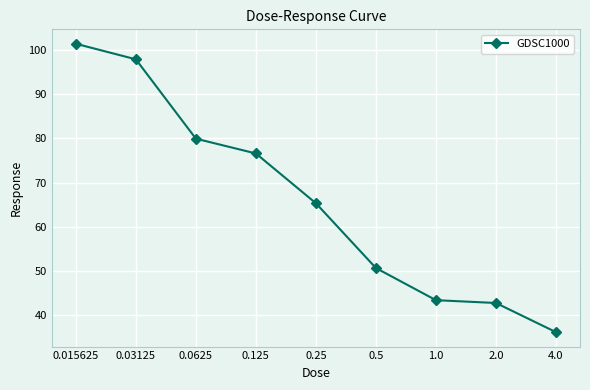

What is the change in value from 0.03125 to 0.125?

-21.3